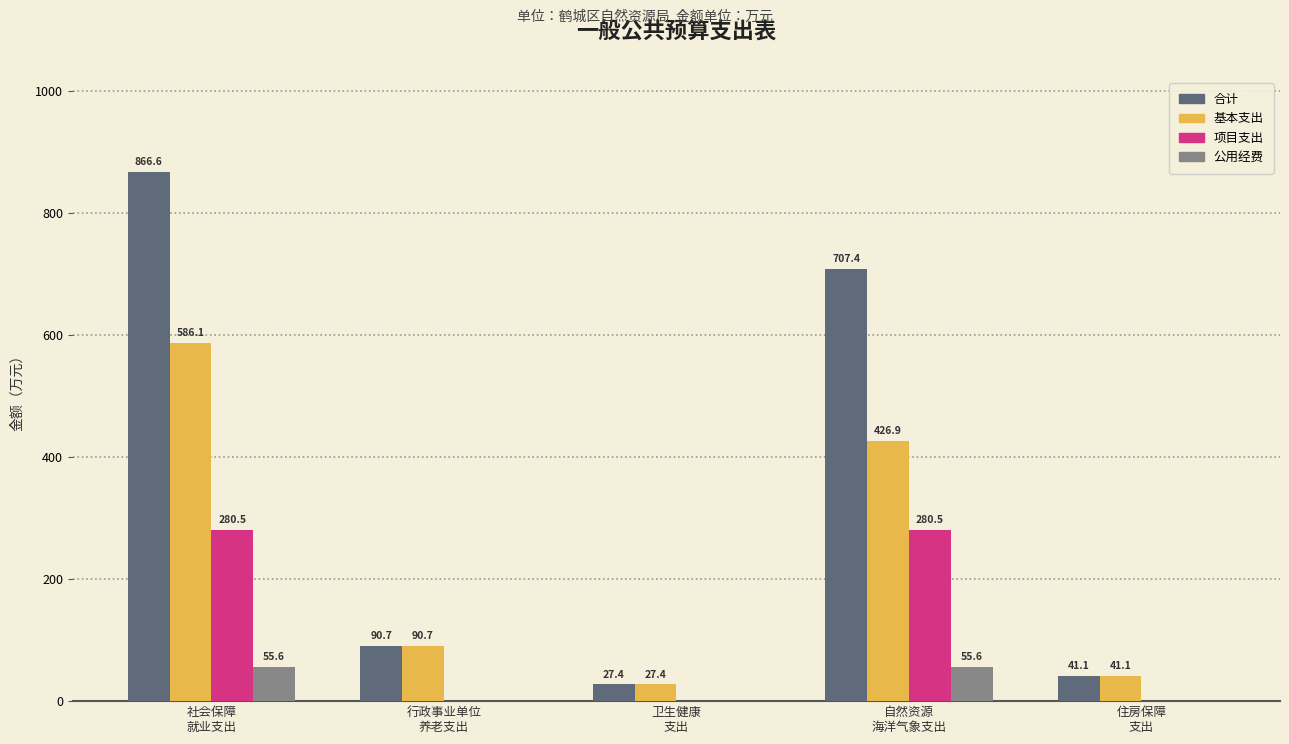

What value does the 合计 series have at 卫生健康
支出?

27.4